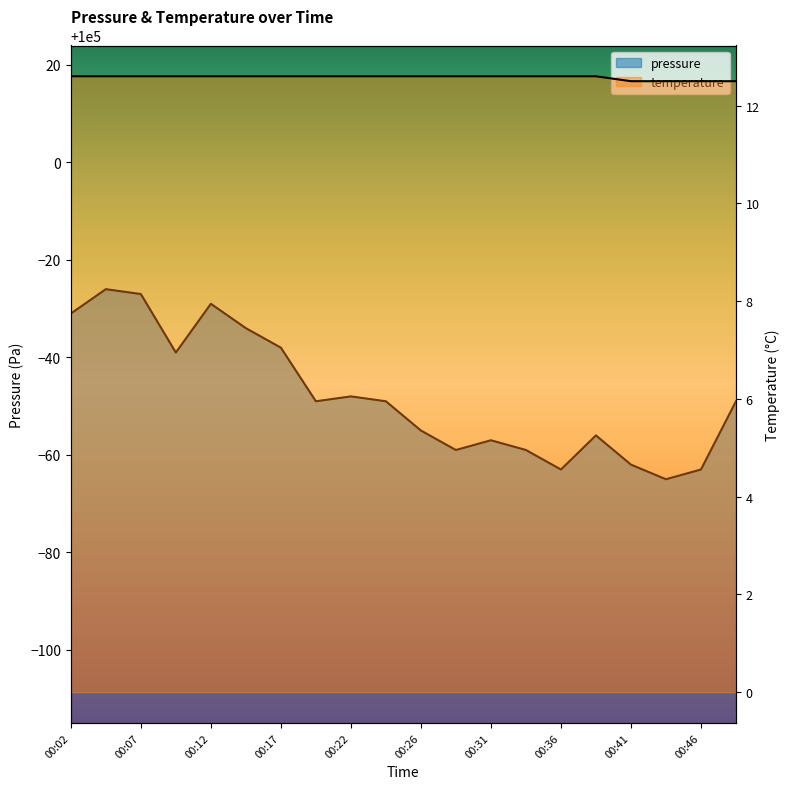

How many lines are shown in the chart?

2